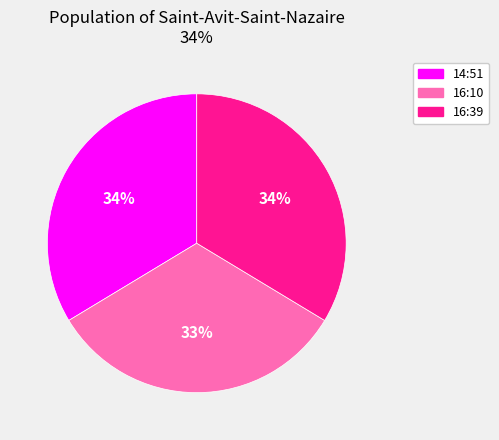

Is there any slice that represents more than half of the pie?

No